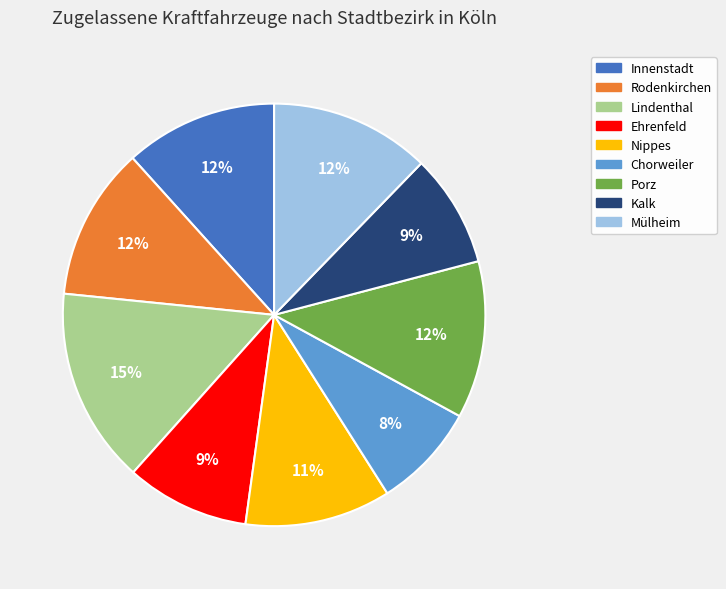

Between Mülheim and Nippes, which is larger?

Mülheim